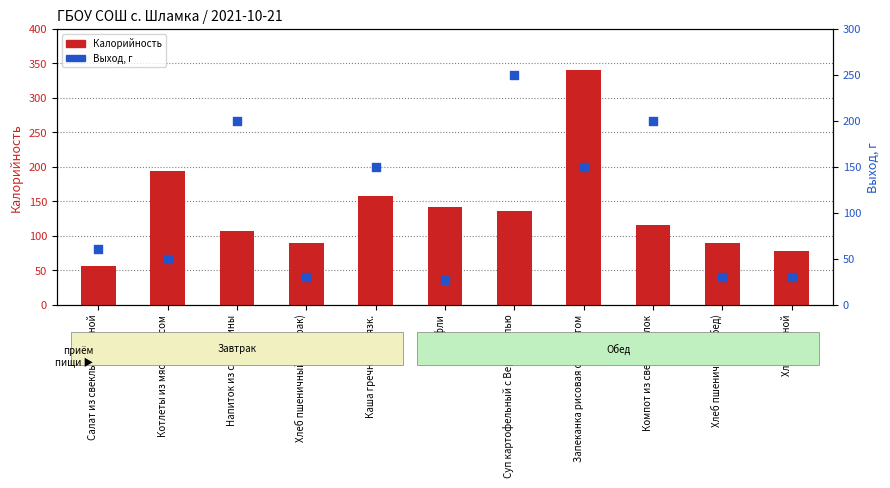

Is the value of Калорийность at Хлеб ржаной greater than the value of Выход, г at Хлеб ржаной?

Yes